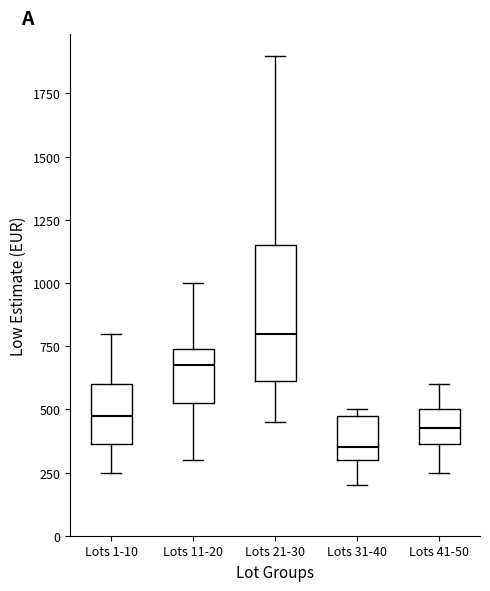

Which box's median line is the highest?

Lots 21-30